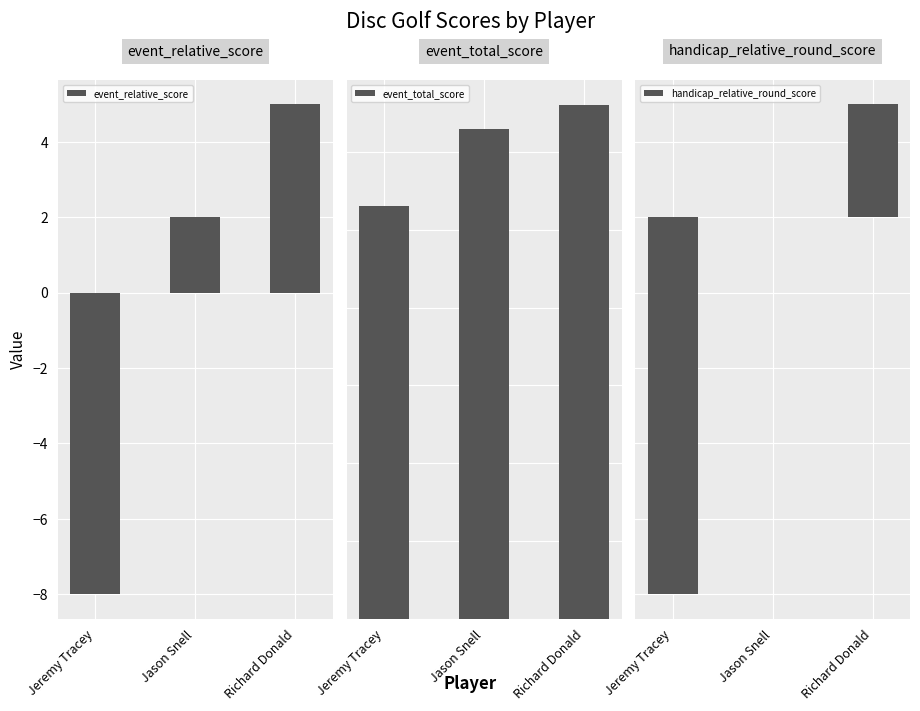

How many data points in handicap_relative_round_score are less than 0?

1